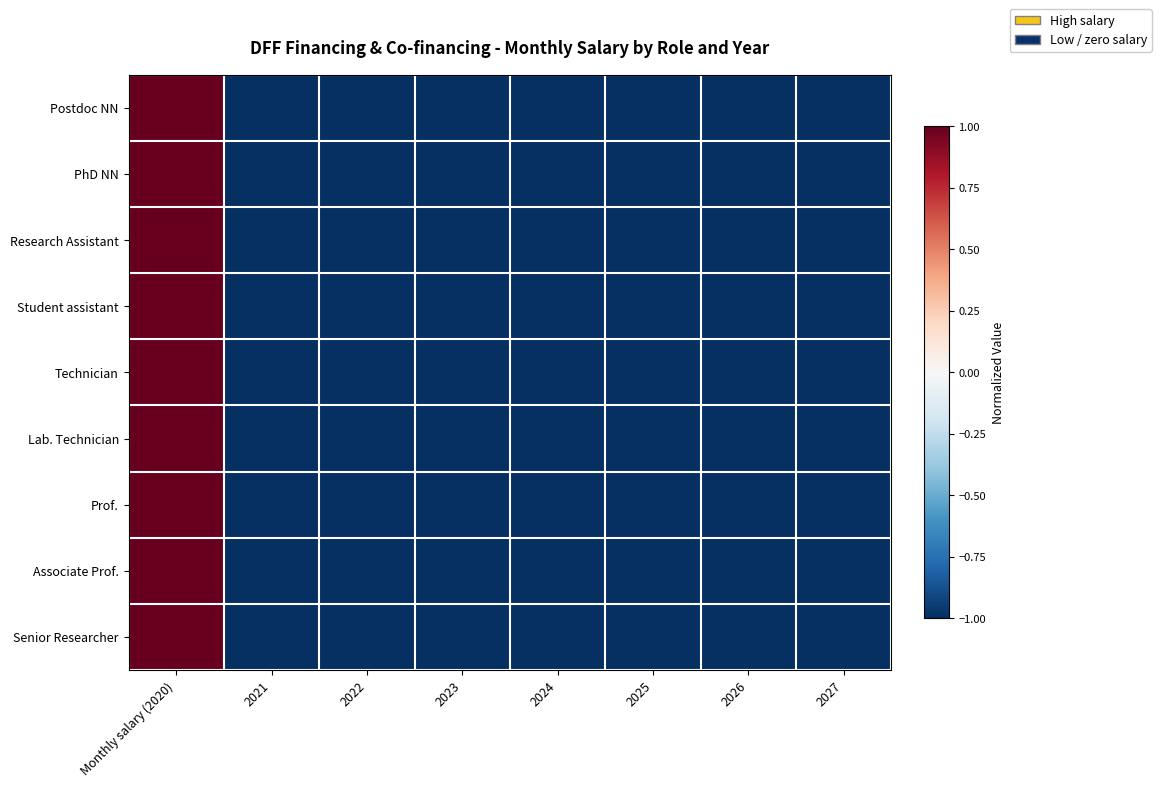

Rank the series at 2022 from highest to lowest value.

Postdoc NN, PhD NN, Research Assistant, Student assistant, Technician, Lab. Technician, Prof., Associate Prof., Senior Researcher